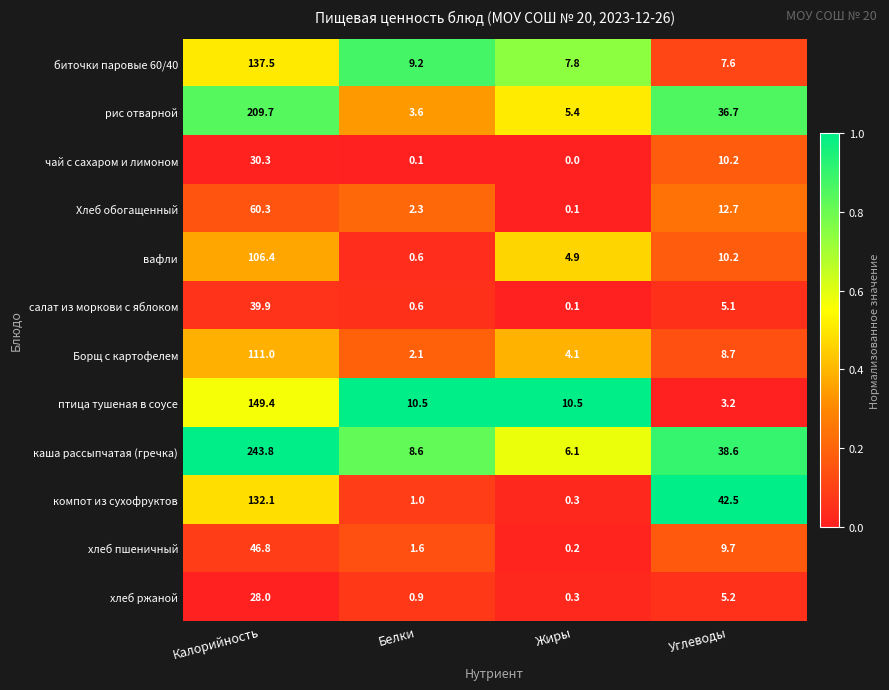

Rank the series at Калорийность from lowest to highest value.

хлеб ржаной, чай с сахаром и лимоном, салат из моркови с яблоком, хлеб пшеничный, Хлеб обогащенный, вафли, Борщ с картофелем, компот из сухофруктов, биточки паровые 60/40, птица тушеная в соусе, рис отварной, каша рассыпчатая (гречка)